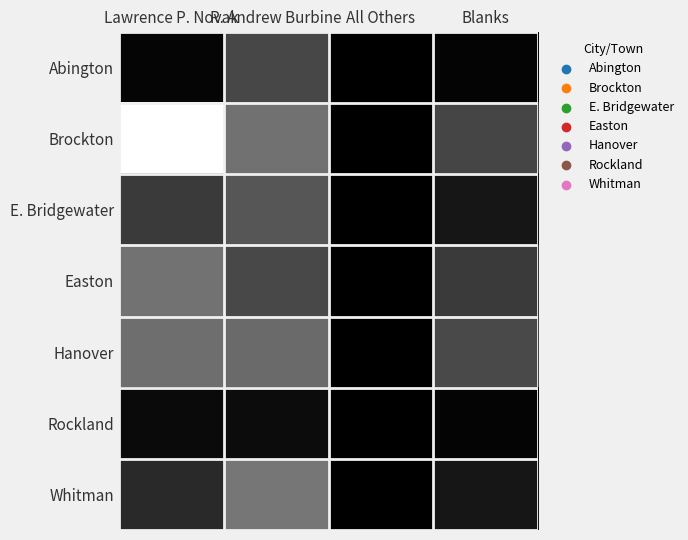

What is the spread (max minus min) of values at All Others?

4